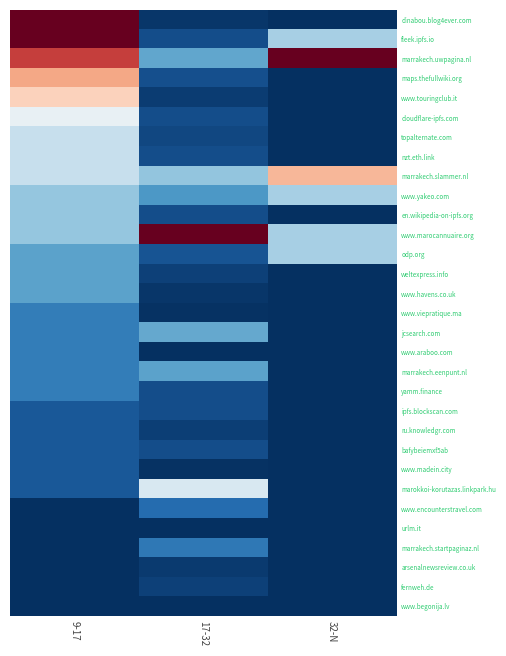

How many categories are shown in the chart?

3